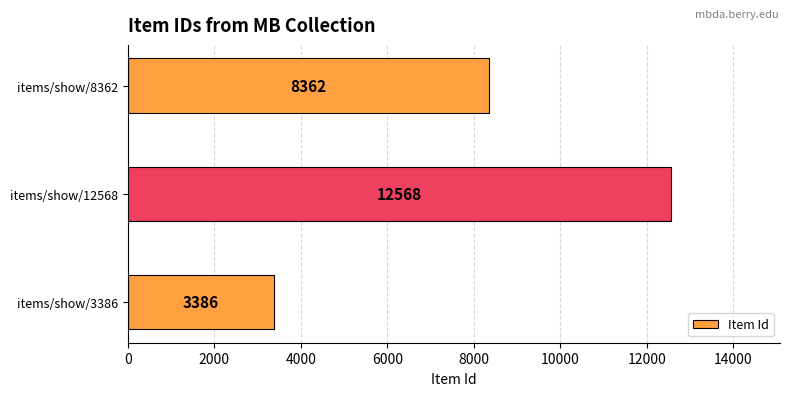

What is the greatest value displayed?

12568